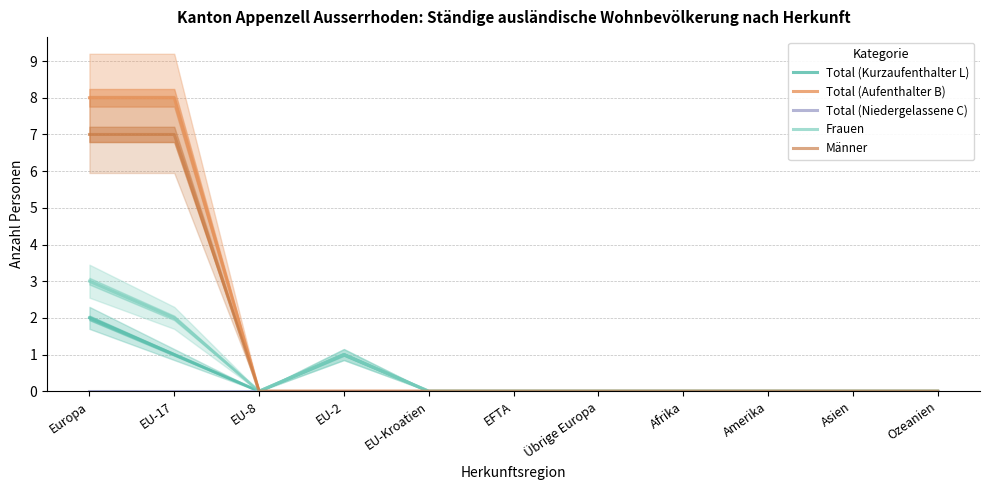

True or false: Total (Niedergelassene C) and Männer intersect in this chart.

False